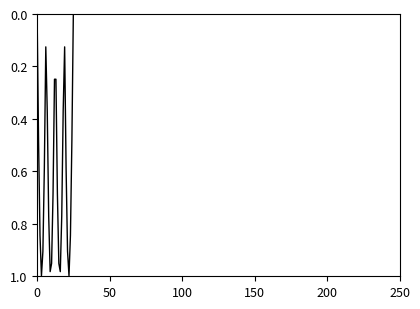

Reading left to right, extract all data points from this chart.

0.0	0.5	0.8	1.0	0.9	0.6	0.1	0.4	0.8	1.0	1.0	0.7	0.2	0.2	0.7	1.0	1.0	0.8	0.4	0.1	0.6	0.9	1.0	0.8	0.5	0.0